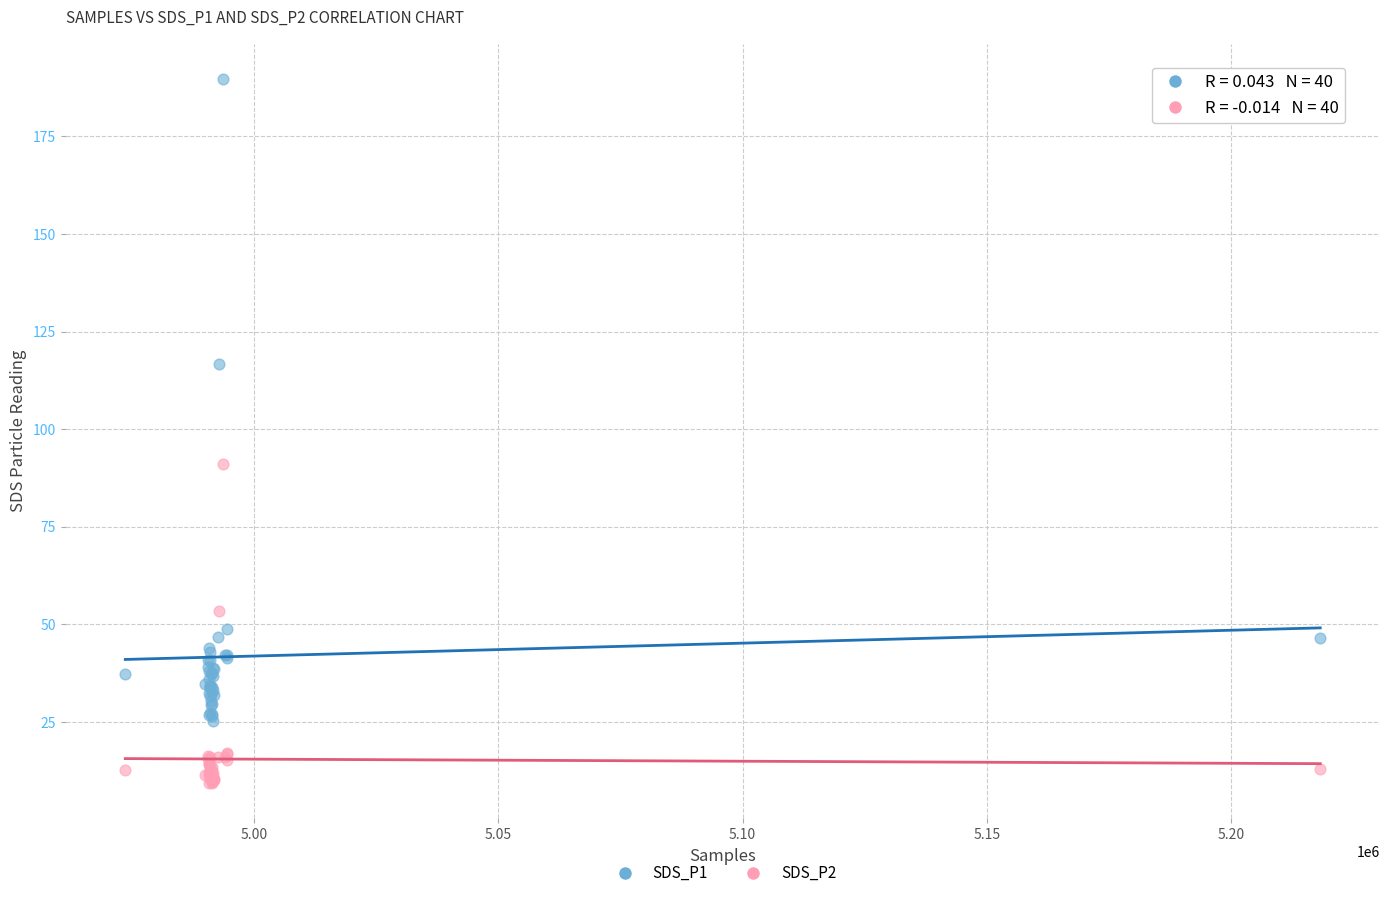

Across all series, what Y value is closest to 99?

91.0